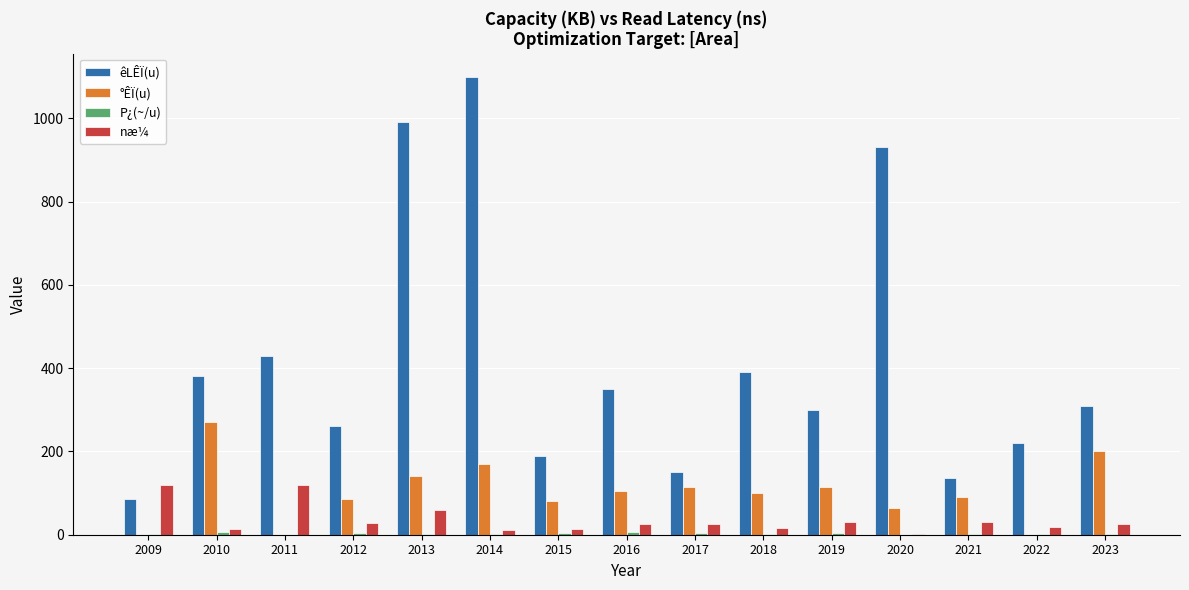

What is the spread (max minus min) of values at 2015?

185.3